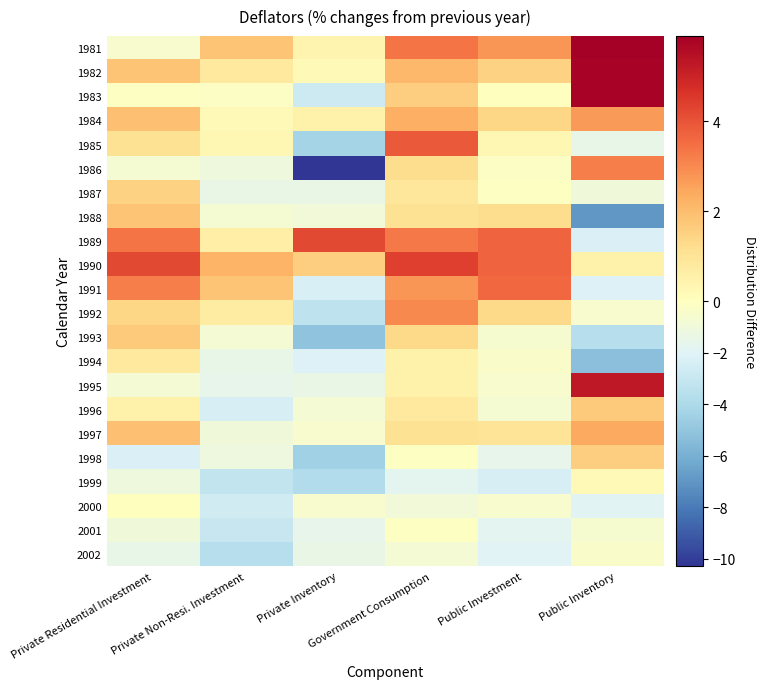

Reading left to right, transcribe all the data shown in this chart.

1981: Private Residential Investment=-0.5	Private Non-Resi. Investment=1.8	Private Inventory=0.4	Government Consumption=3.4	Public Investment=2.8	Public Inventory=5.9
1982: Private Residential Investment=1.8	Private Non-Resi. Investment=0.8	Private Inventory=0.2	Government Consumption=2.1	Public Investment=1.5	Public Inventory=5.8
1983: Private Residential Investment=-0.1	Private Non-Resi. Investment=-0.2	Private Inventory=-2.8	Government Consumption=1.6	Public Investment=-0.0	Public Inventory=5.8
1984: Private Residential Investment=1.9	Private Non-Resi. Investment=0.2	Private Inventory=0.5	Government Consumption=2.3	Public Investment=1.4	Public Inventory=2.7
1985: Private Residential Investment=1.1	Private Non-Resi. Investment=0.3	Private Inventory=-4.3	Government Consumption=3.9	Public Investment=0.3	Public Inventory=-1.5
1986: Private Residential Investment=-0.7	Private Non-Resi. Investment=-1.1	Private Inventory=-10.3	Government Consumption=1.2	Public Investment=-0.2	Public Inventory=3.2
1987: Private Residential Investment=1.5	Private Non-Resi. Investment=-1.4	Private Inventory=-1.4	Government Consumption=0.9	Public Investment=-0.1	Public Inventory=-1.0
1988: Private Residential Investment=1.8	Private Non-Resi. Investment=-0.7	Private Inventory=-0.9	Government Consumption=1.1	Public Investment=1.2	Public Inventory=-7.0
1989: Private Residential Investment=3.4	Private Non-Resi. Investment=0.6	Private Inventory=4.2	Government Consumption=3.3	Public Investment=3.7	Public Inventory=-2.2
1990: Private Residential Investment=4.2	Private Non-Resi. Investment=2.2	Private Inventory=1.6	Government Consumption=4.4	Public Investment=3.7	Public Inventory=0.5
1991: Private Residential Investment=3.2	Private Non-Resi. Investment=1.8	Private Inventory=-2.3	Government Consumption=2.8	Public Investment=3.6	Public Inventory=-2.1
1992: Private Residential Investment=1.4	Private Non-Resi. Investment=0.7	Private Inventory=-3.3	Government Consumption=3.0	Public Investment=1.3	Public Inventory=-0.5
1993: Private Residential Investment=1.7	Private Non-Resi. Investment=-0.8	Private Inventory=-5.1	Government Consumption=1.3	Public Investment=-0.6	Public Inventory=-3.7
1994: Private Residential Investment=0.8	Private Non-Resi. Investment=-1.5	Private Inventory=-2.1	Government Consumption=0.5	Public Investment=-0.4	Public Inventory=-5.3
1995: Private Residential Investment=-0.8	Private Non-Resi. Investment=-1.6	Private Inventory=-1.4	Government Consumption=0.5	Public Investment=-0.5	Public Inventory=5.3
1996: Private Residential Investment=0.5	Private Non-Resi. Investment=-2.4	Private Inventory=-0.8	Government Consumption=0.8	Public Investment=-0.7	Public Inventory=1.7
1997: Private Residential Investment=1.9	Private Non-Resi. Investment=-1.0	Private Inventory=-0.5	Government Consumption=1.1	Public Investment=1.0	Public Inventory=2.4
1998: Private Residential Investment=-2.2	Private Non-Resi. Investment=-1.2	Private Inventory=-4.5	Government Consumption=-0.1	Public Investment=-1.6	Public Inventory=1.6
1999: Private Residential Investment=-1.1	Private Non-Resi. Investment=-3.2	Private Inventory=-3.8	Government Consumption=-1.7	Public Investment=-2.4	Public Inventory=0.2
2000: Private Residential Investment=-0.0	Private Non-Resi. Investment=-2.6	Private Inventory=-0.5	Government Consumption=-0.9	Public Investment=-0.5	Public Inventory=-1.9
2001: Private Residential Investment=-1.0	Private Non-Resi. Investment=-3.0	Private Inventory=-1.6	Government Consumption=-0.1	Public Investment=-1.8	Public Inventory=-0.6
2002: Private Residential Investment=-1.5	Private Non-Resi. Investment=-3.7	Private Inventory=-1.4	Government Consumption=-0.8	Public Investment=-2.0	Public Inventory=-0.4